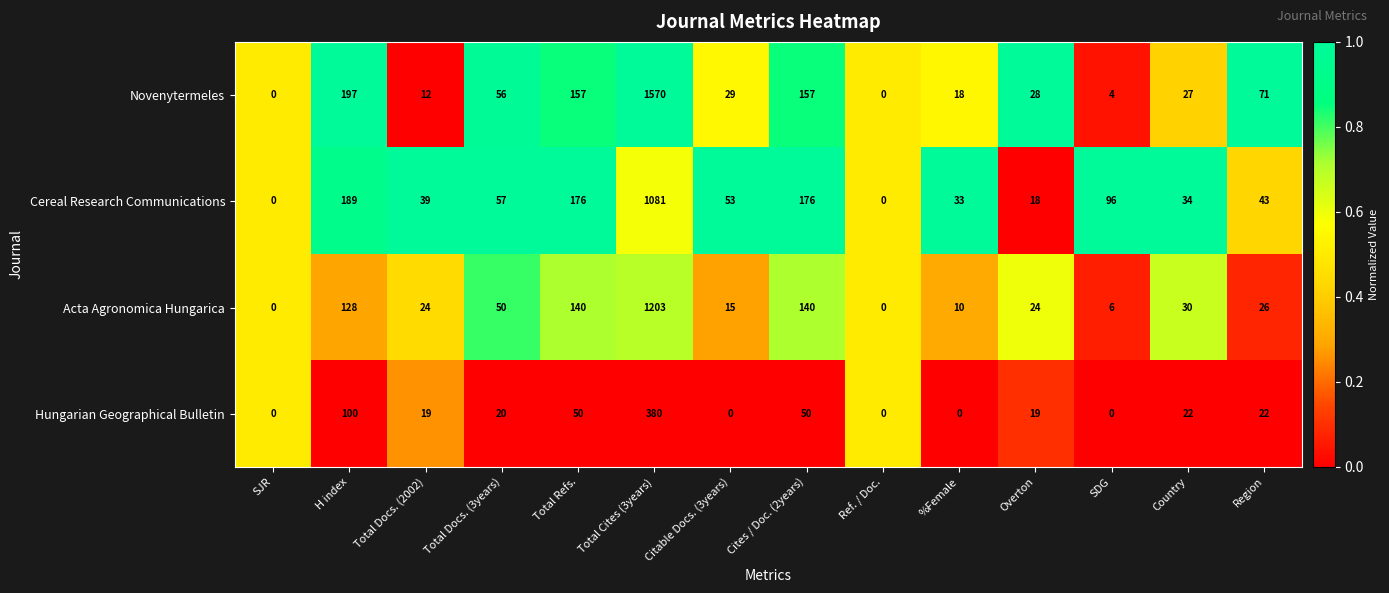

Which series changed the most between Total Docs. (2002) and Ref. / Doc.?

Cereal Research Communications